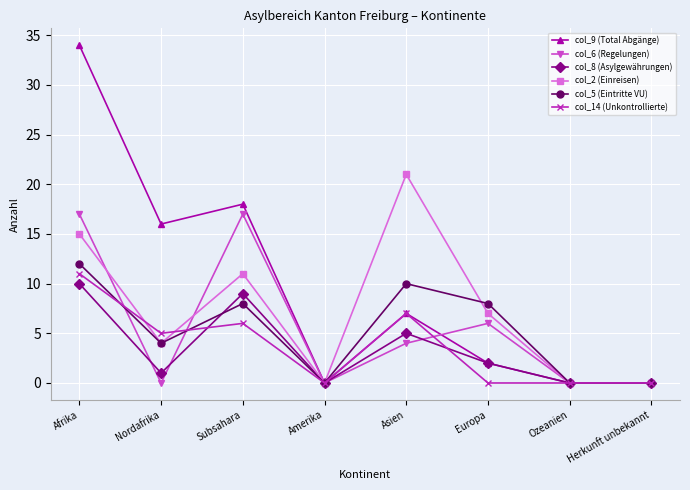

What are all the series names shown in the legend?

col_9 (Total Abgänge), col_6 (Regelungen), col_8 (Asylgewährungen), col_2 (Einreisen), col_5 (Eintritte VU), col_14 (Unkontrollierte)